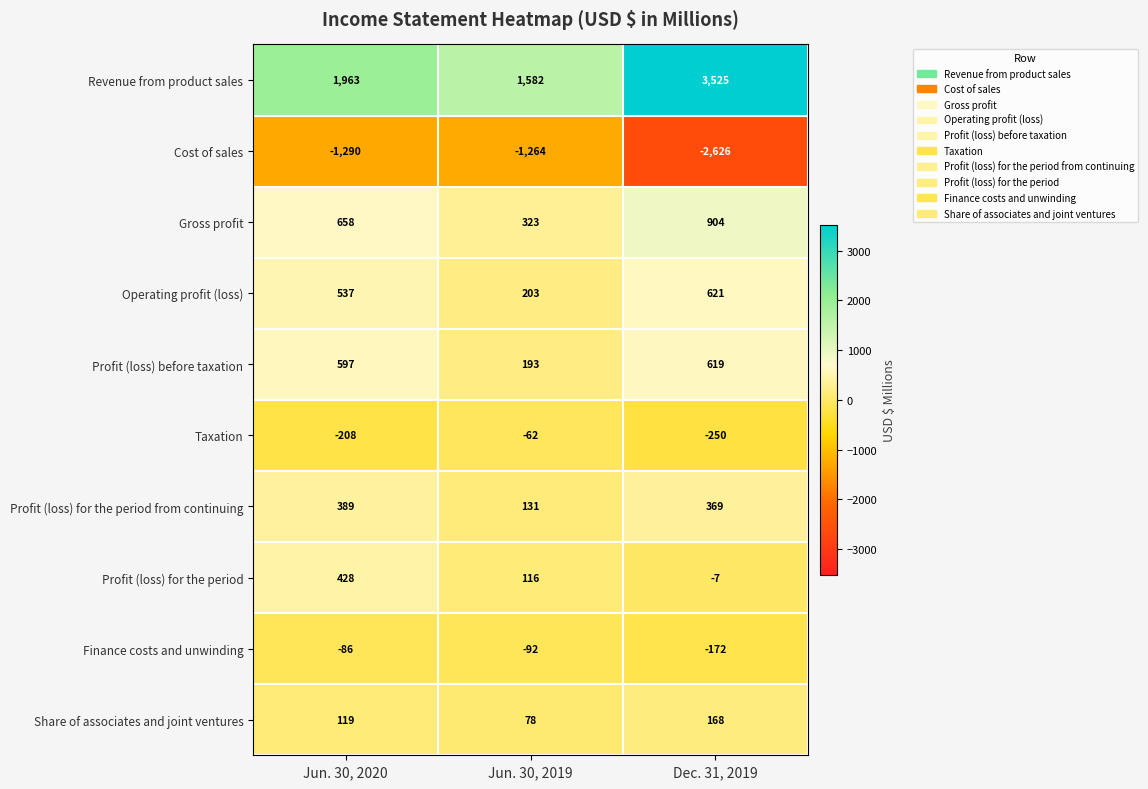

True or false: Share of associates and joint ventures has a value of 78 at Jun. 30, 2019.

True